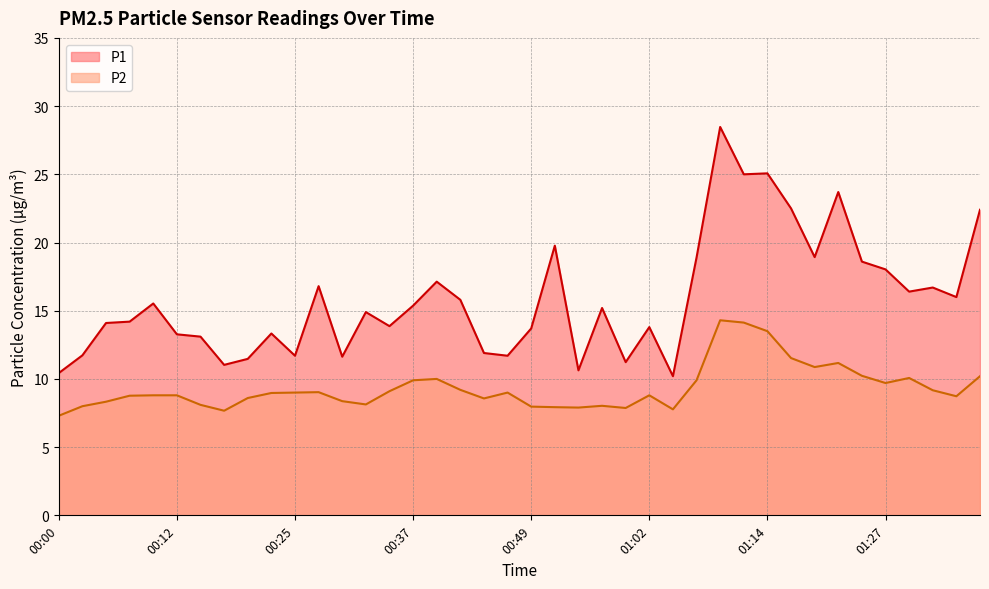

In P1, how many points are higher than both neighbors (excluding endpoints)?

12